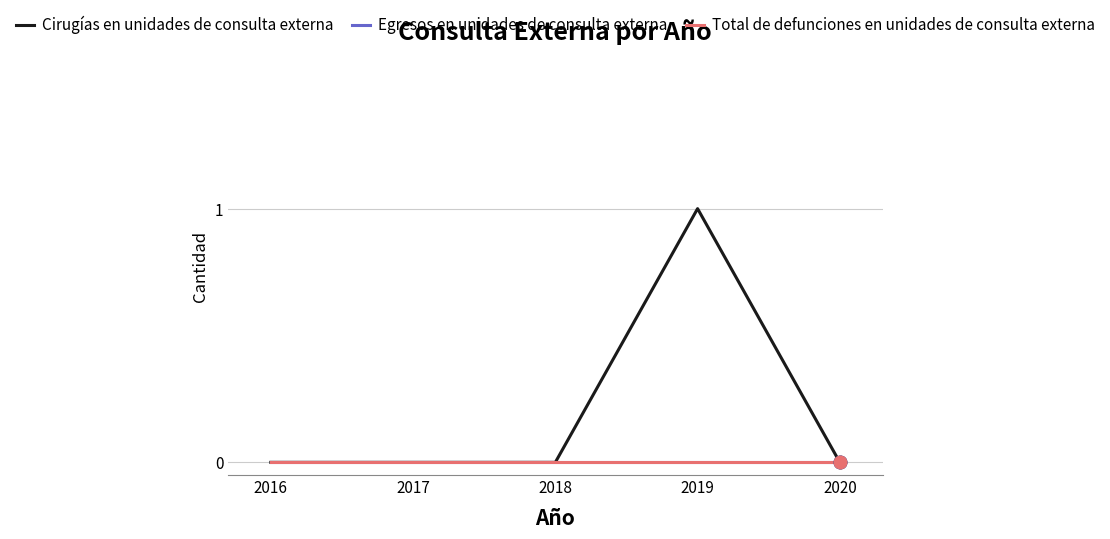

True or false: Cirugías en unidades de consulta externa and Egresos en unidades de consulta externa cross at least once.

False